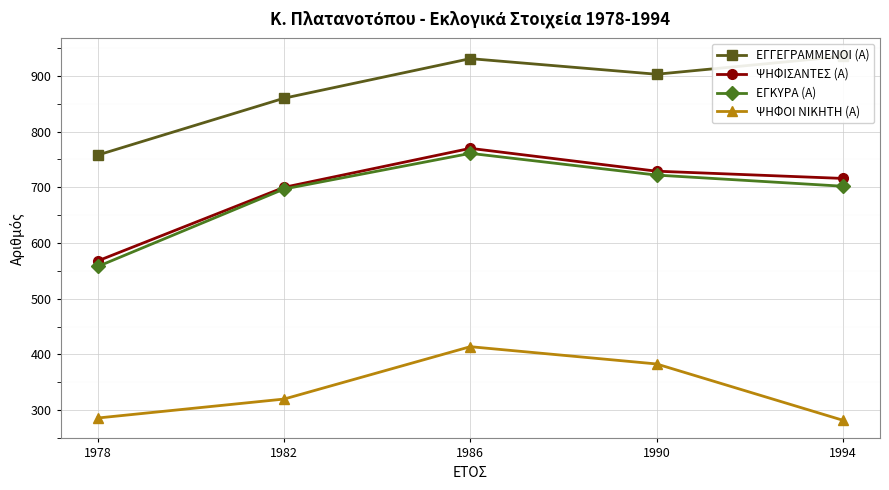

What is the sum of the ΨΗΦΟΙ ΝΙΚΗΤΗ (Α) values at 1990 and 1986?

797